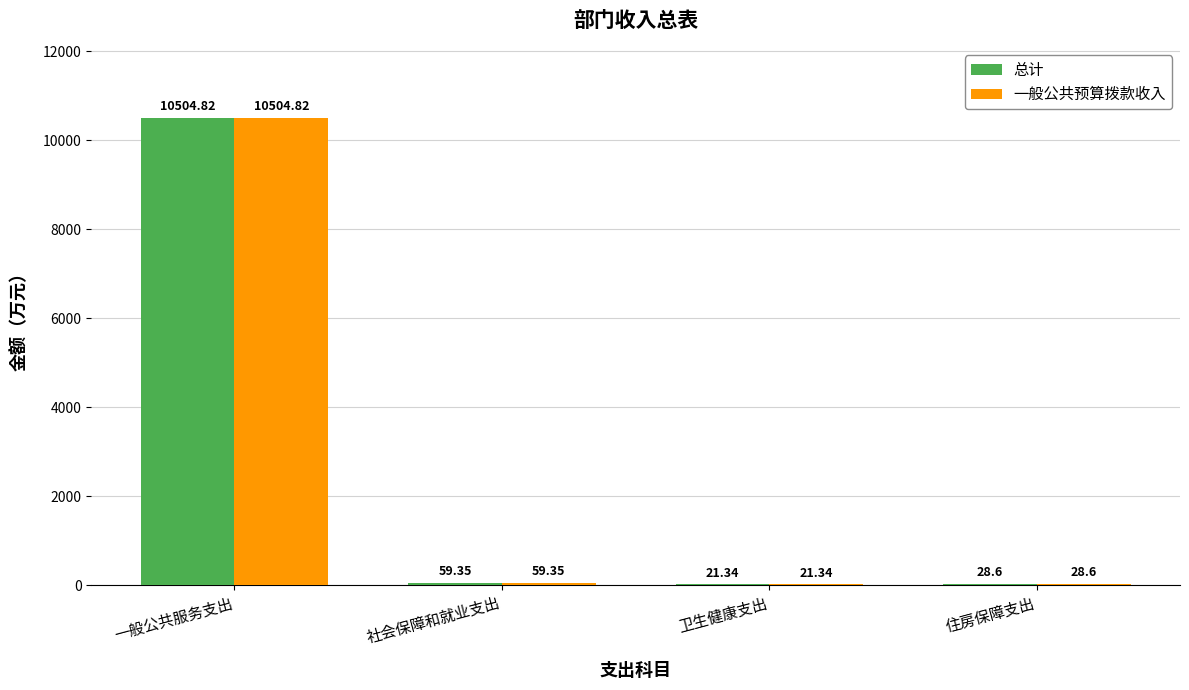

What is the approximate value of 一般公共预算拨款收入 at 一般公共服务支出?

10504.8